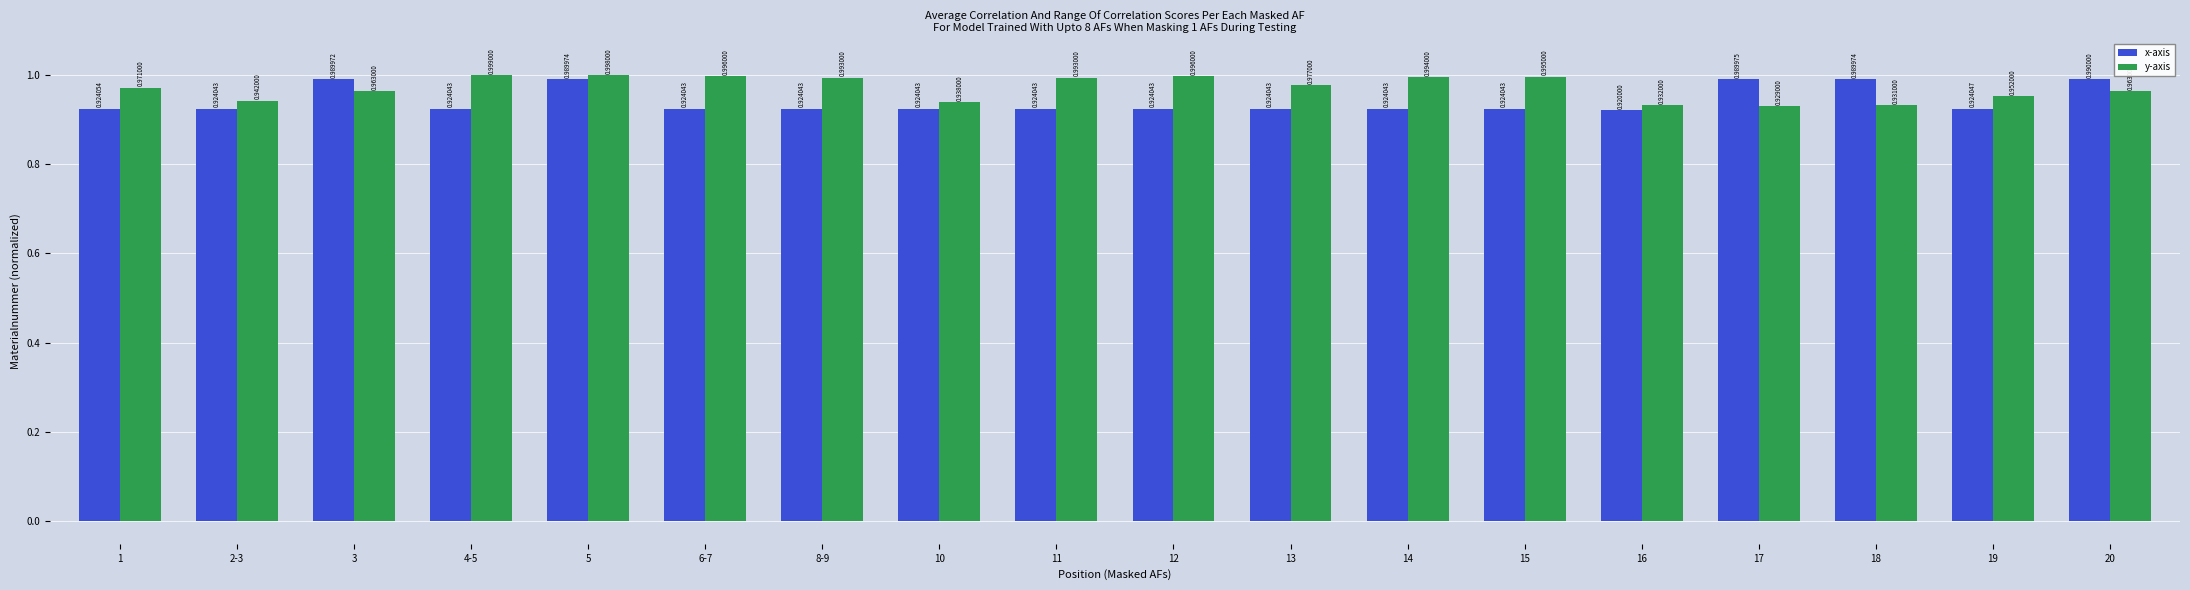

Where is x-axis nearest to the value 0?

16